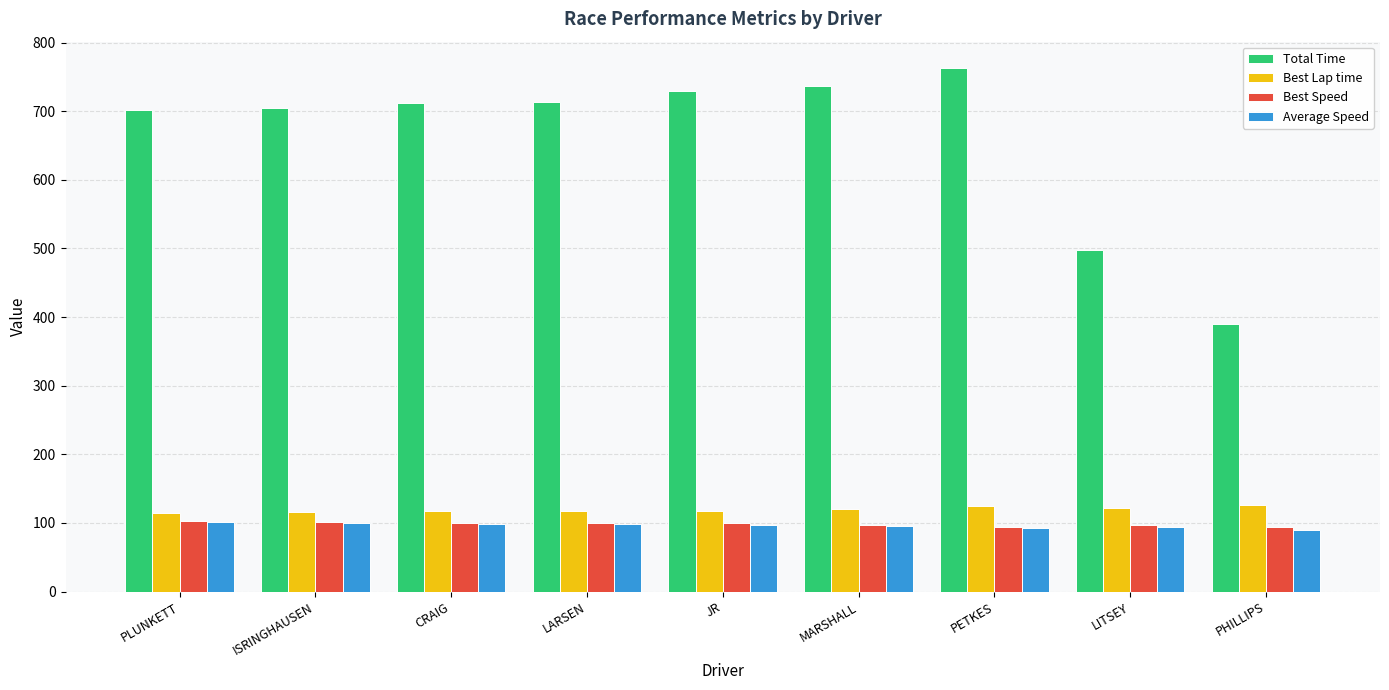

What is the label of the 8th bar from the left?

LITSEY